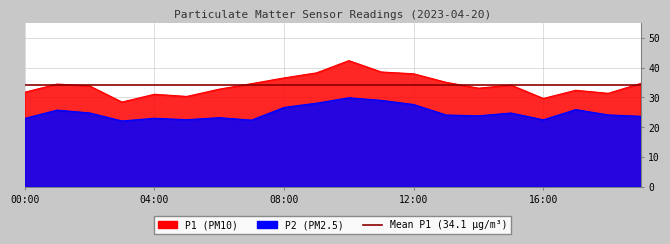

What is the label of the 16th point from the right?

04:00